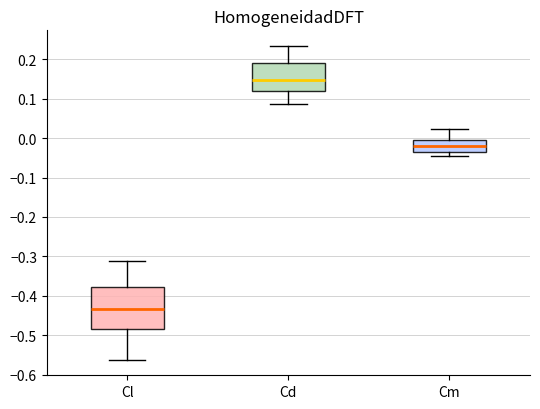

Reading left to right, read every box against the y-axis: the position of its median line, the range the box covers, and the ends of its whiskers. The values are not printed on the chart, so give them approximately, as read against the axis.

Cl: median -0.43, box -0.48 to -0.38, whiskers -0.56 to -0.31
Cd: median 0.15, box 0.12 to 0.19, whiskers 0.09 to 0.23
Cm: median -0.02, box -0.03 to 0.00, whiskers -0.04 to 0.02